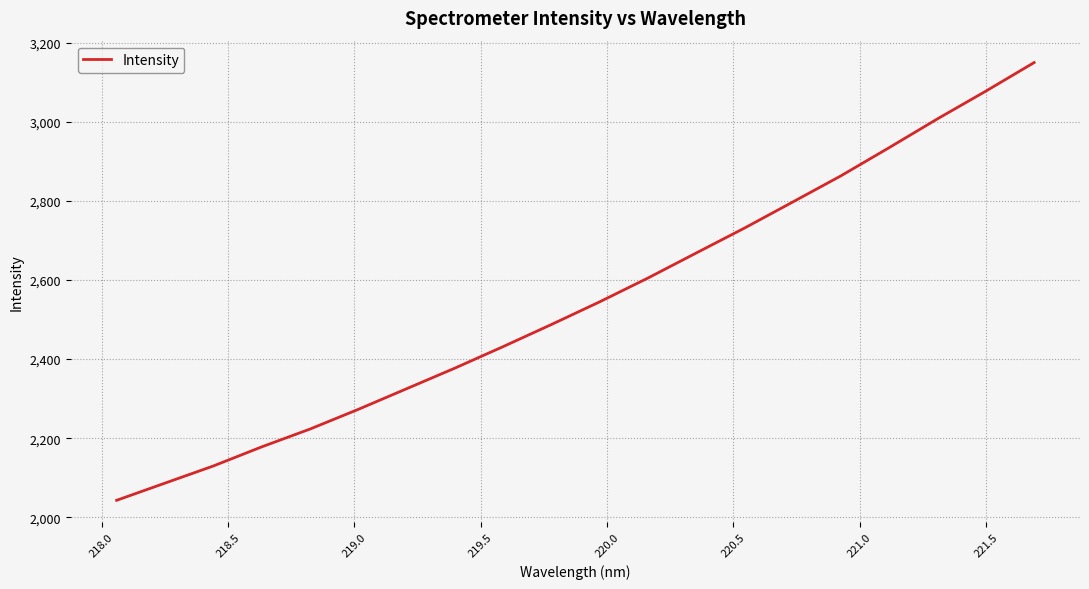

What is the difference between the maximum and minimum values?

1107.8